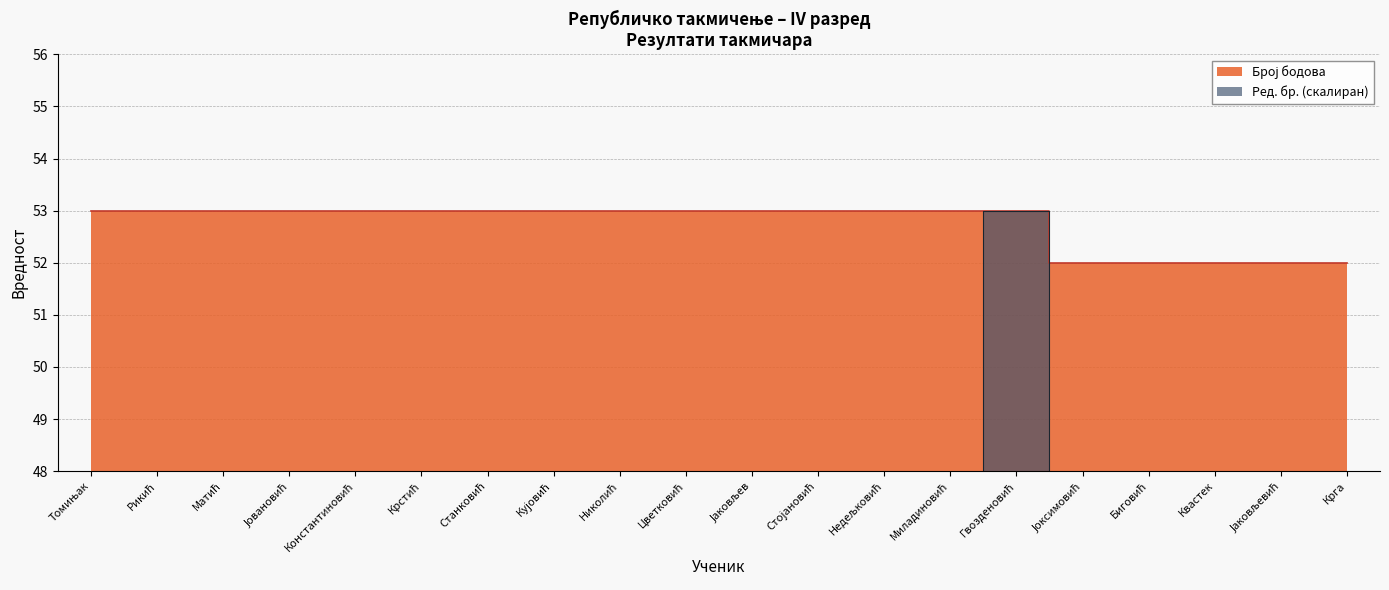

Does the chart display data point markers on the line(s)?

No